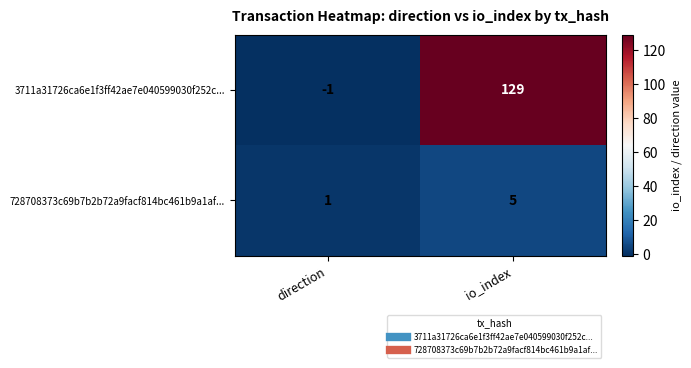

At which category does the chart reach its minimum across all series?

direction